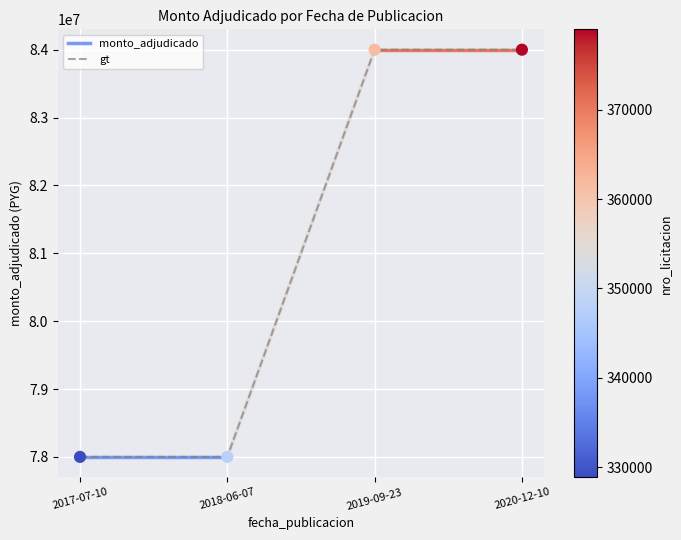

Approximately how many times larger is the value at 2017-07-10 compared to 2020-12-10?

0.9